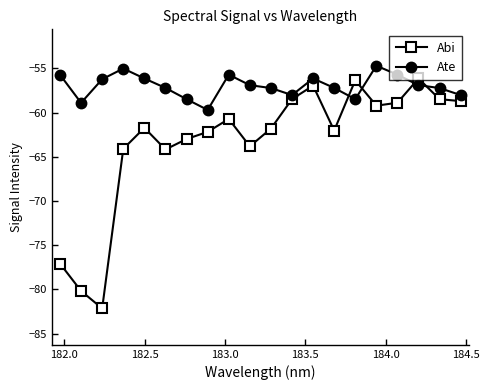

How many intersections are there between Ate and Abi?

4